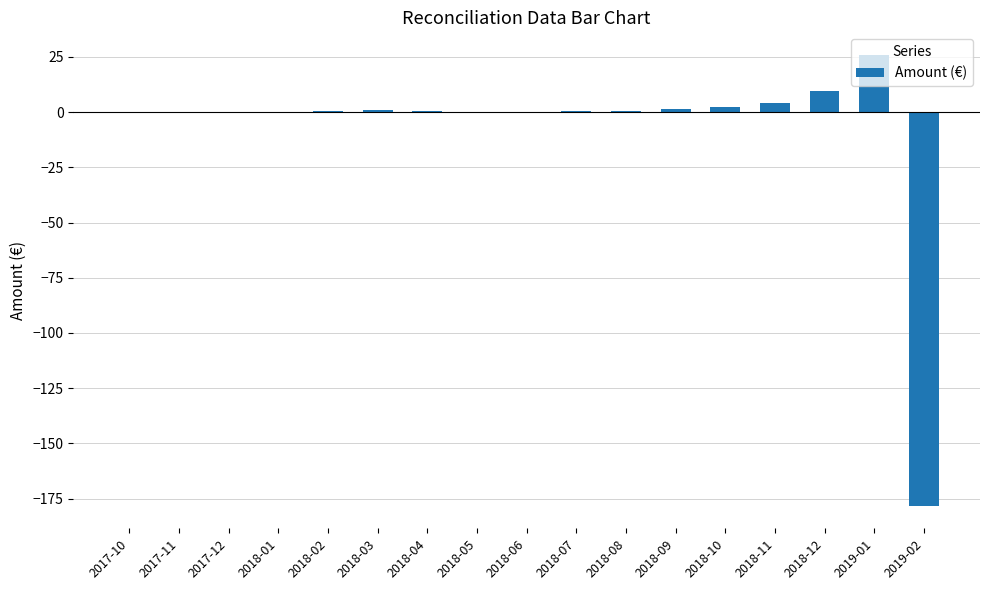

The chart shows a value of -0.4 at 2017-12. True or false?

True